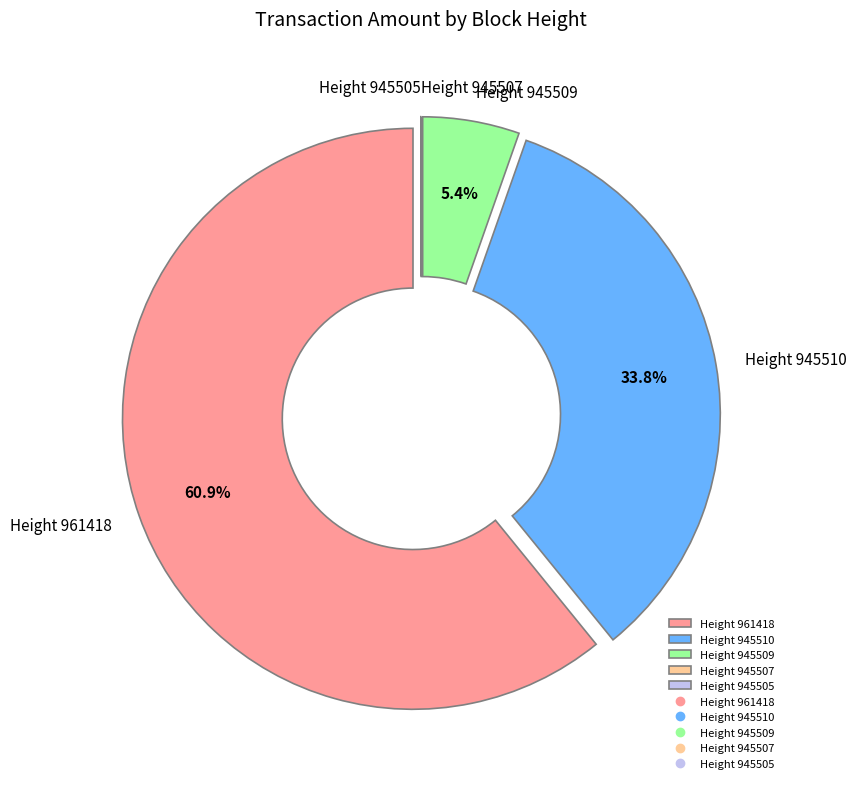

Is the sum of Height 961418 and Height 945509 greater than half?

Yes